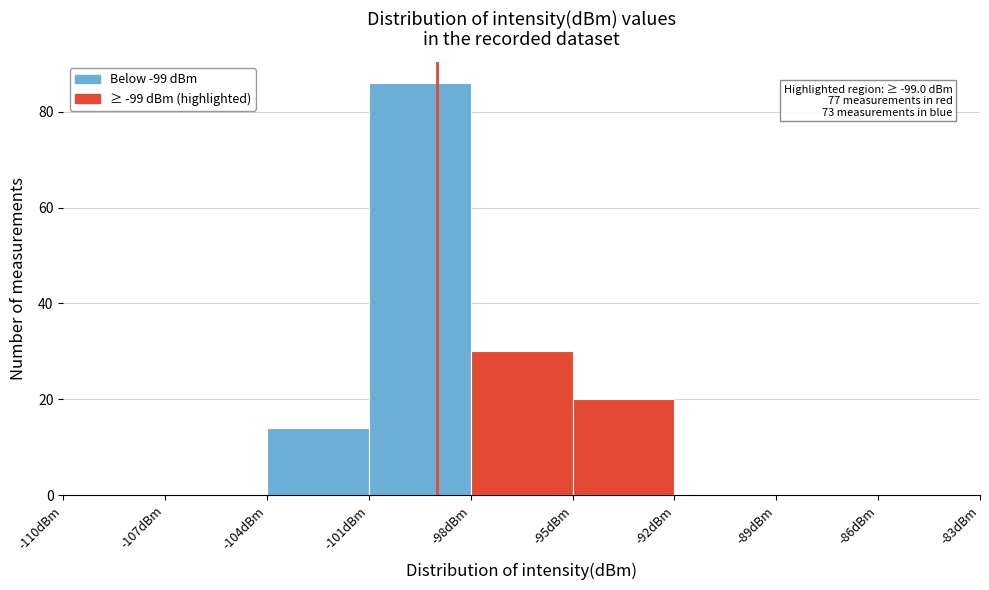

Which range on the x-axis has the tallest bar?

-101 to -98